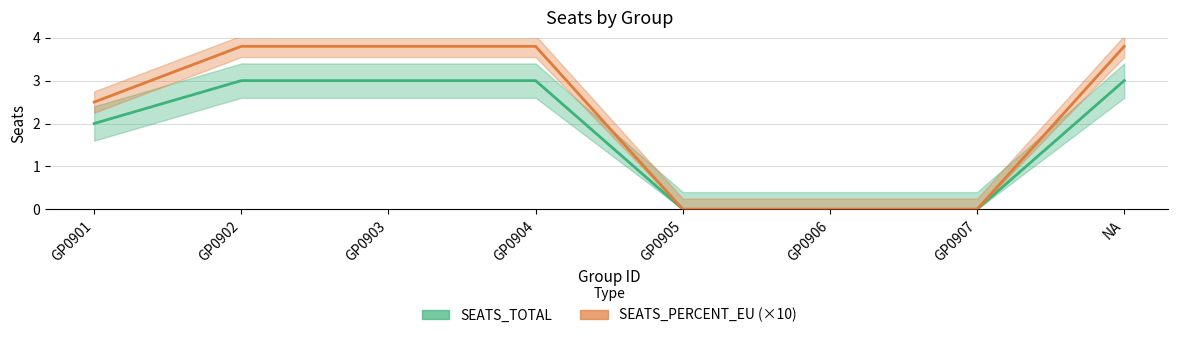

True or false: SEATS_TOTAL has a value of 3.0 at NA.

True